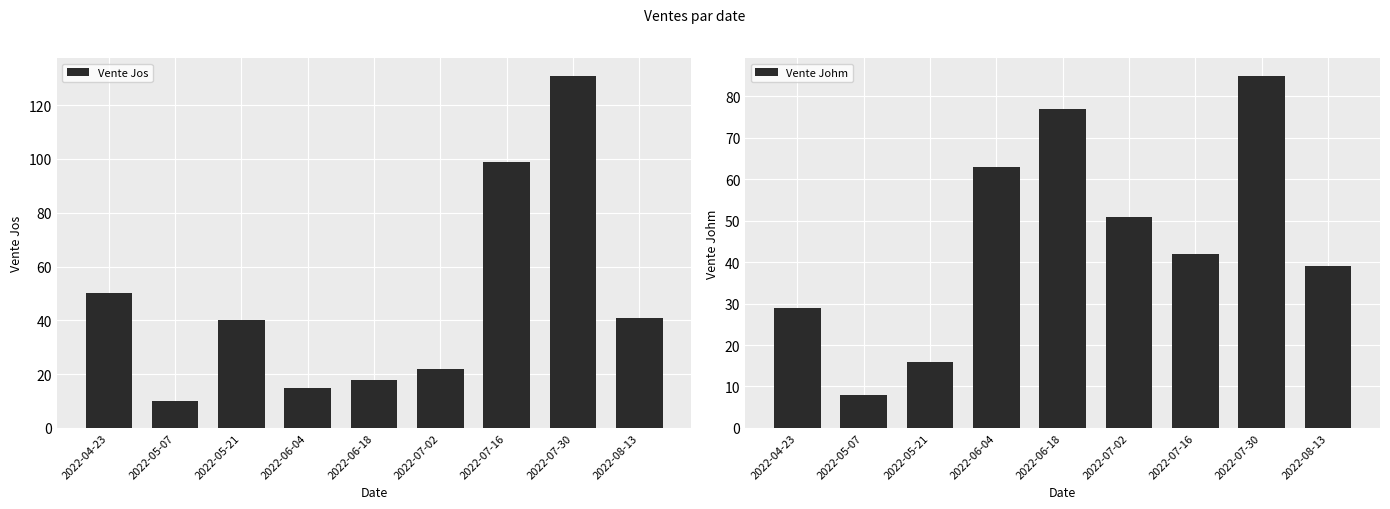

What is the total value across all series at 2022-06-18?

95